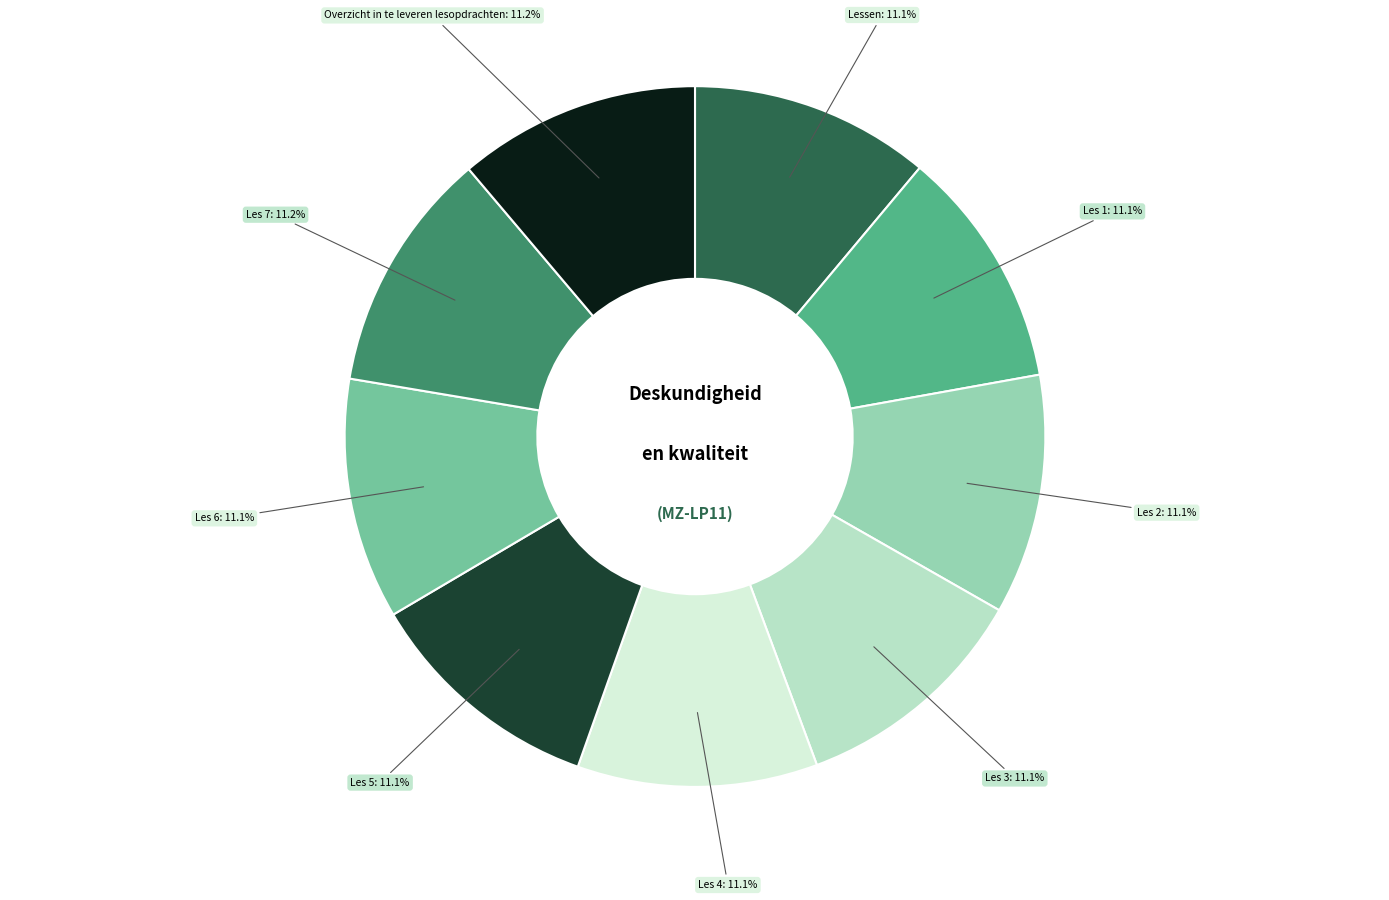

Does any single category account for the majority?

No